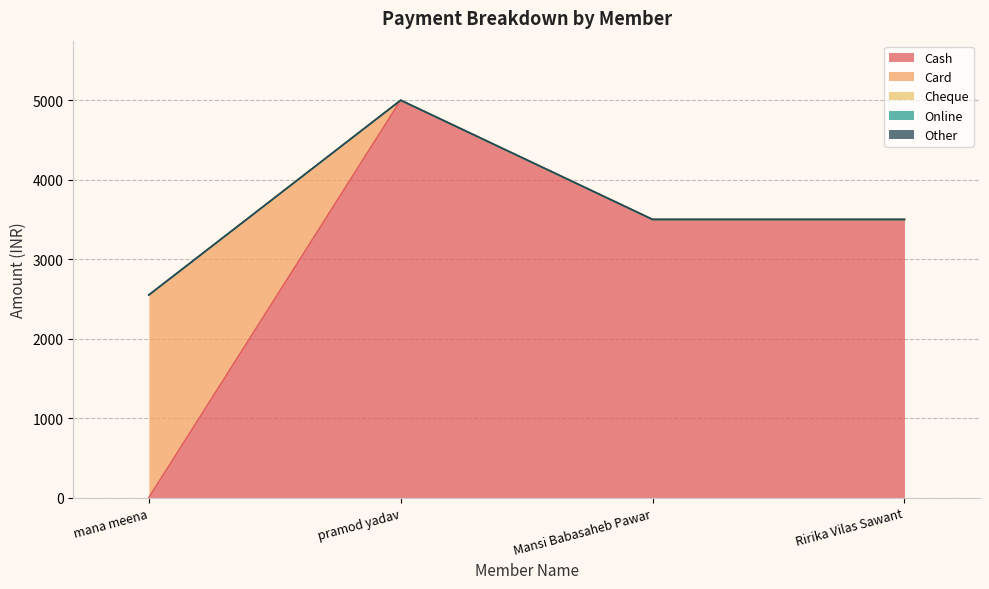

Reading left to right, what are all the values shown in this chart?

Cash: mana meena=0	pramod yadav=5000	Mansi Babasaheb Pawar=3500	Ririka Vilas Sawant=3500
Card: mana meena=2550	pramod yadav=0	Mansi Babasaheb Pawar=0	Ririka Vilas Sawant=0
Cheque: mana meena=0	pramod yadav=0	Mansi Babasaheb Pawar=0	Ririka Vilas Sawant=0
Online: mana meena=0	pramod yadav=0	Mansi Babasaheb Pawar=0	Ririka Vilas Sawant=0
Other: mana meena=0	pramod yadav=0	Mansi Babasaheb Pawar=0	Ririka Vilas Sawant=0